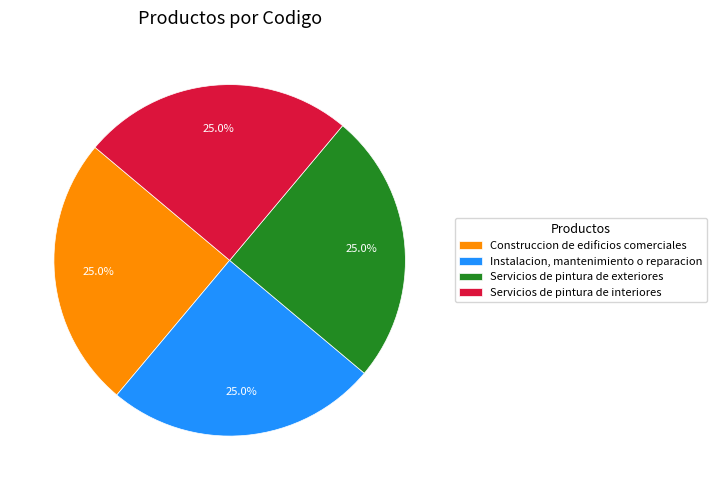

Is there any slice that represents more than half of the pie?

No